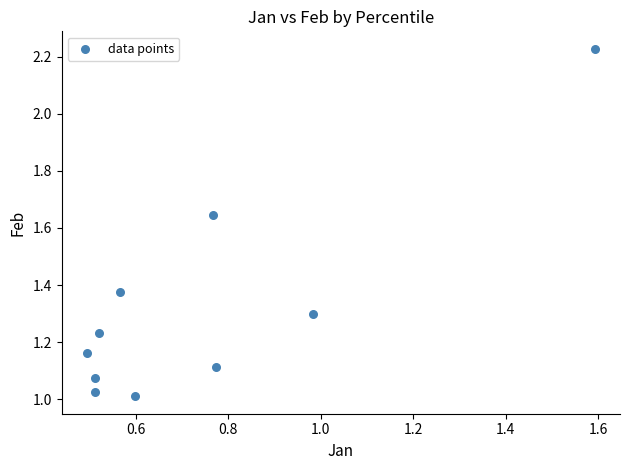

What is the average Y value?

1.3